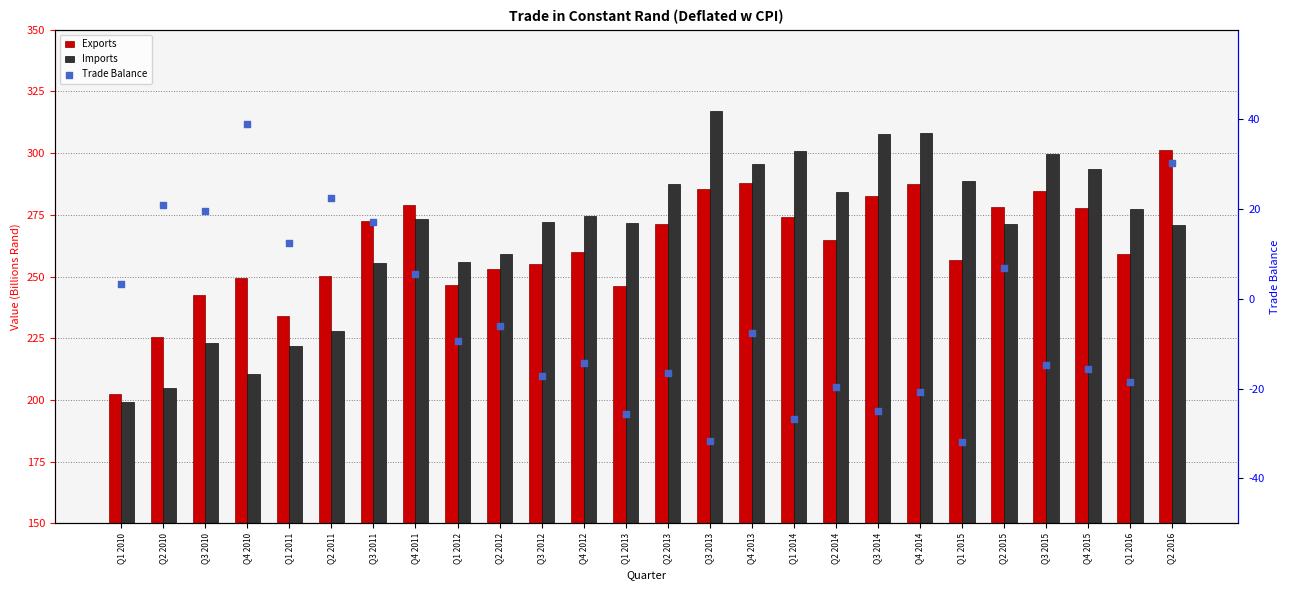

What is the total value across all series at Q2 2013?

542.4